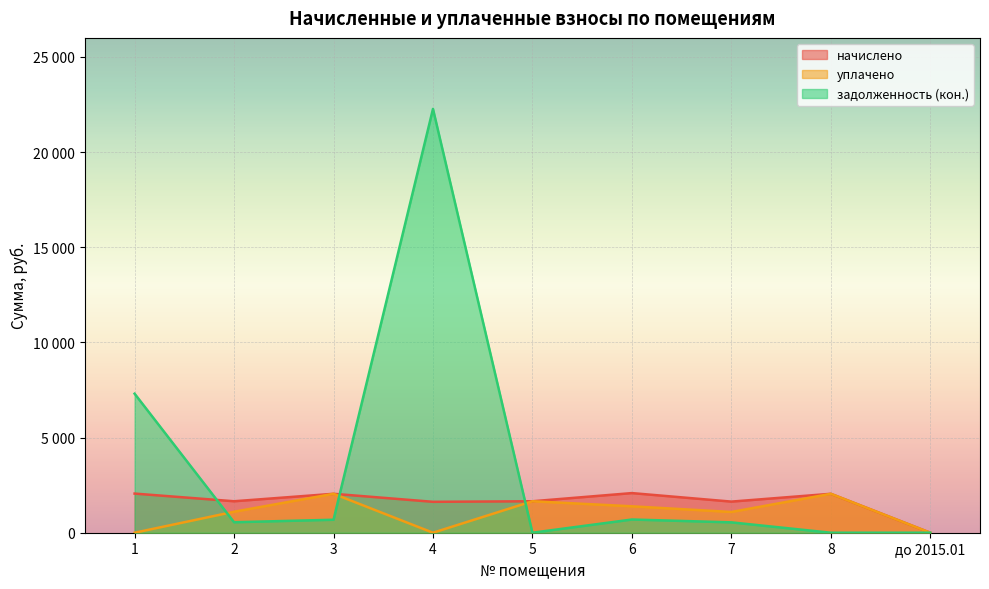

How many interior local valleys does the задолженность (кон.) series have?

2